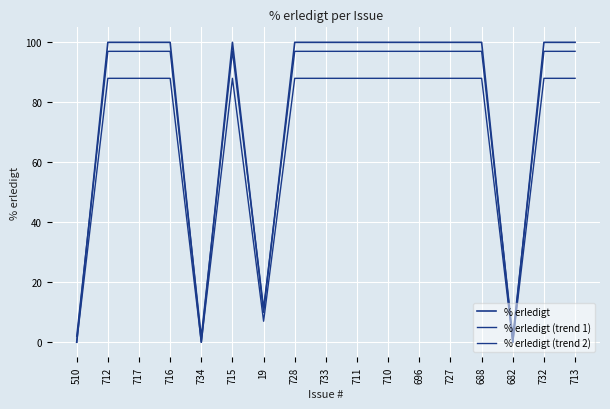

How many times do % erledigt (trend 1) and % erledigt cross each other?

7